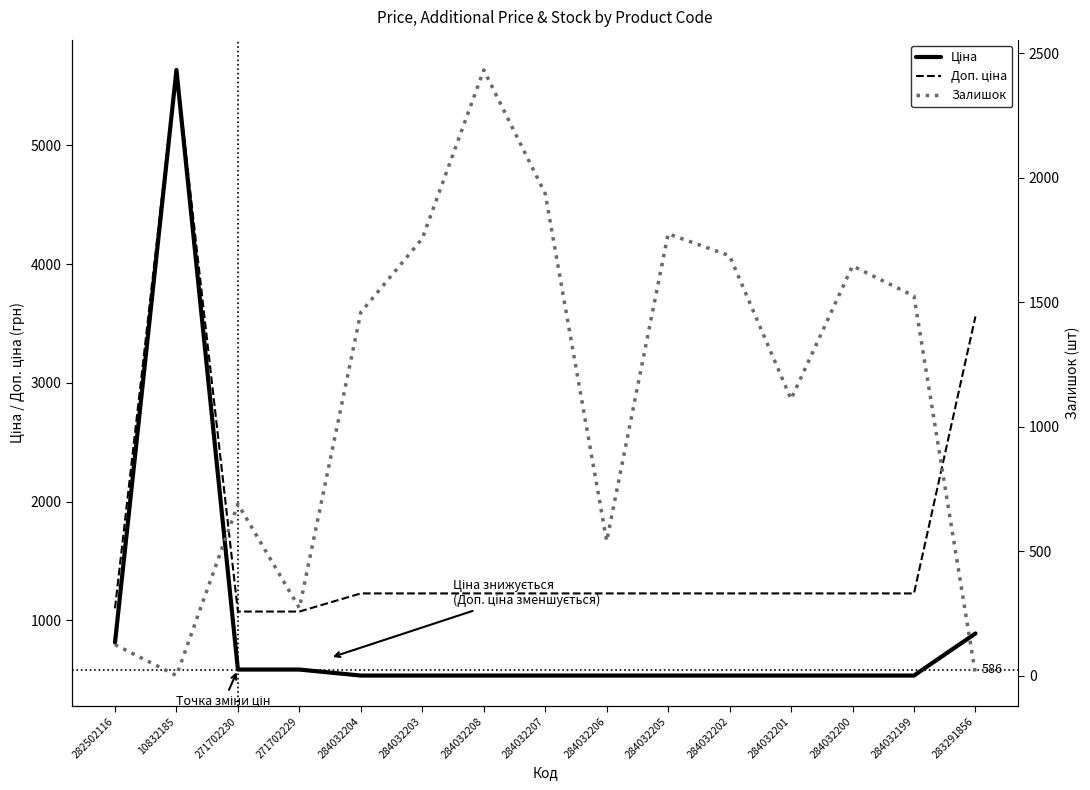

At which category does Доп. ціна reach its first local peak?

10832185